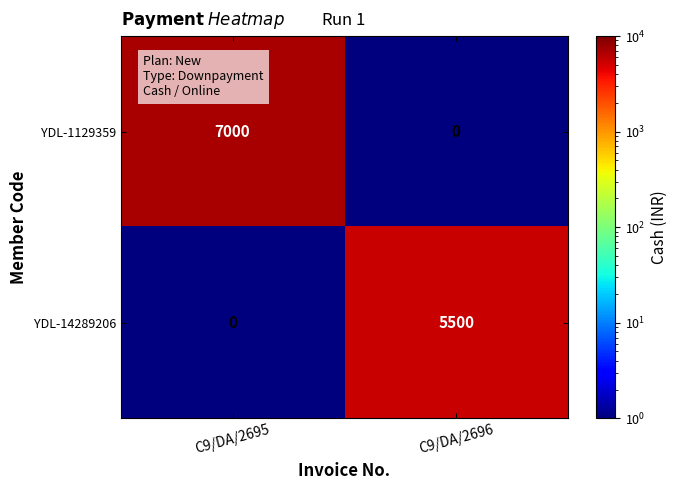

What is the difference between the highest and lowest values at C9/DA/2696?

5500